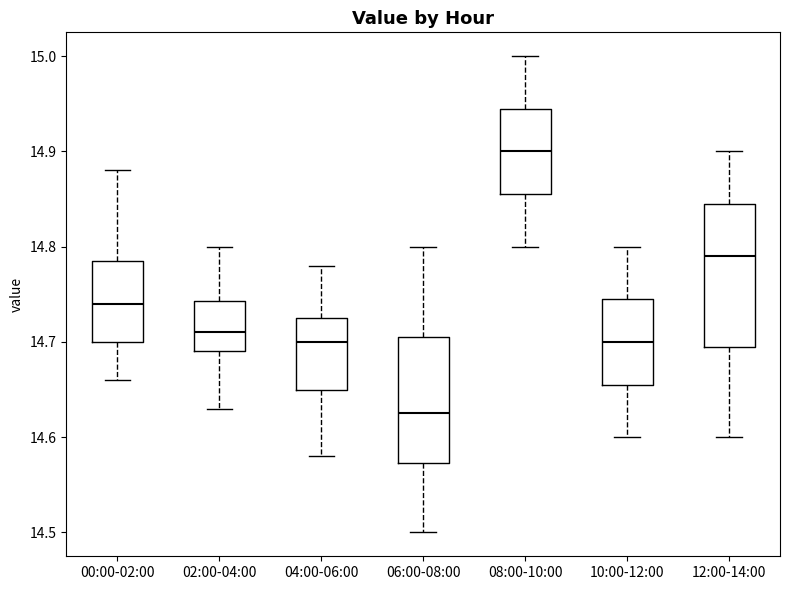

Reading left to right, read every box against the y-axis: the position of its median line, the range the box covers, and the ends of its whiskers. The values are not printed on the chart, so give them approximately, as read against the axis.

00:00-02:00: median 14.74, box 14.70 to 14.79, whiskers 14.66 to 14.88
02:00-04:00: median 14.71, box 14.69 to 14.74, whiskers 14.63 to 14.80
04:00-06:00: median 14.70, box 14.65 to 14.73, whiskers 14.58 to 14.78
06:00-08:00: median 14.63, box 14.57 to 14.71, whiskers 14.50 to 14.80
08:00-10:00: median 14.90, box 14.86 to 14.95, whiskers 14.80 to 15.00
10:00-12:00: median 14.70, box 14.66 to 14.75, whiskers 14.60 to 14.80
12:00-14:00: median 14.79, box 14.70 to 14.85, whiskers 14.60 to 14.90